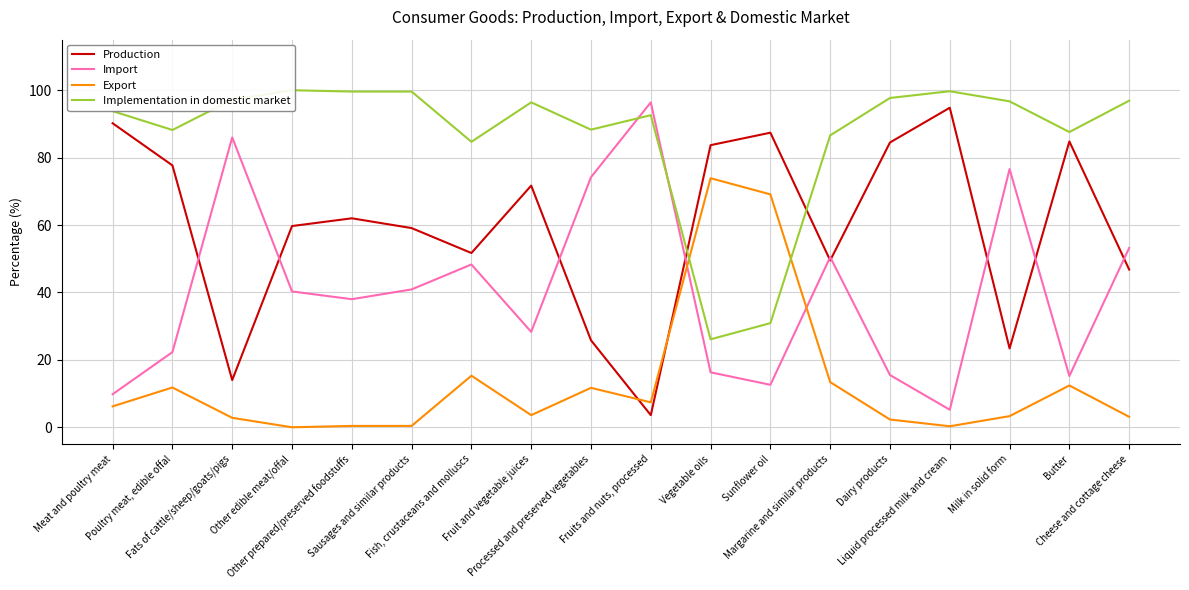

Which series has the largest total across all categories?

Implementation in domestic market